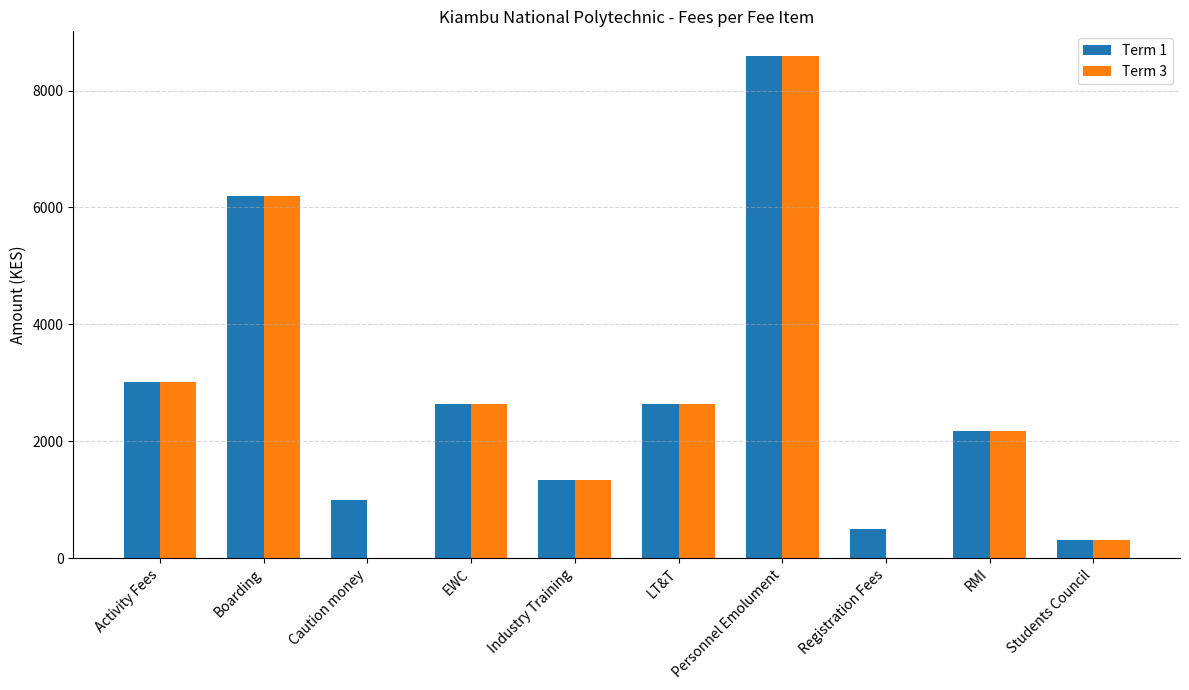

Which series has the widest spread of values?

Term 3